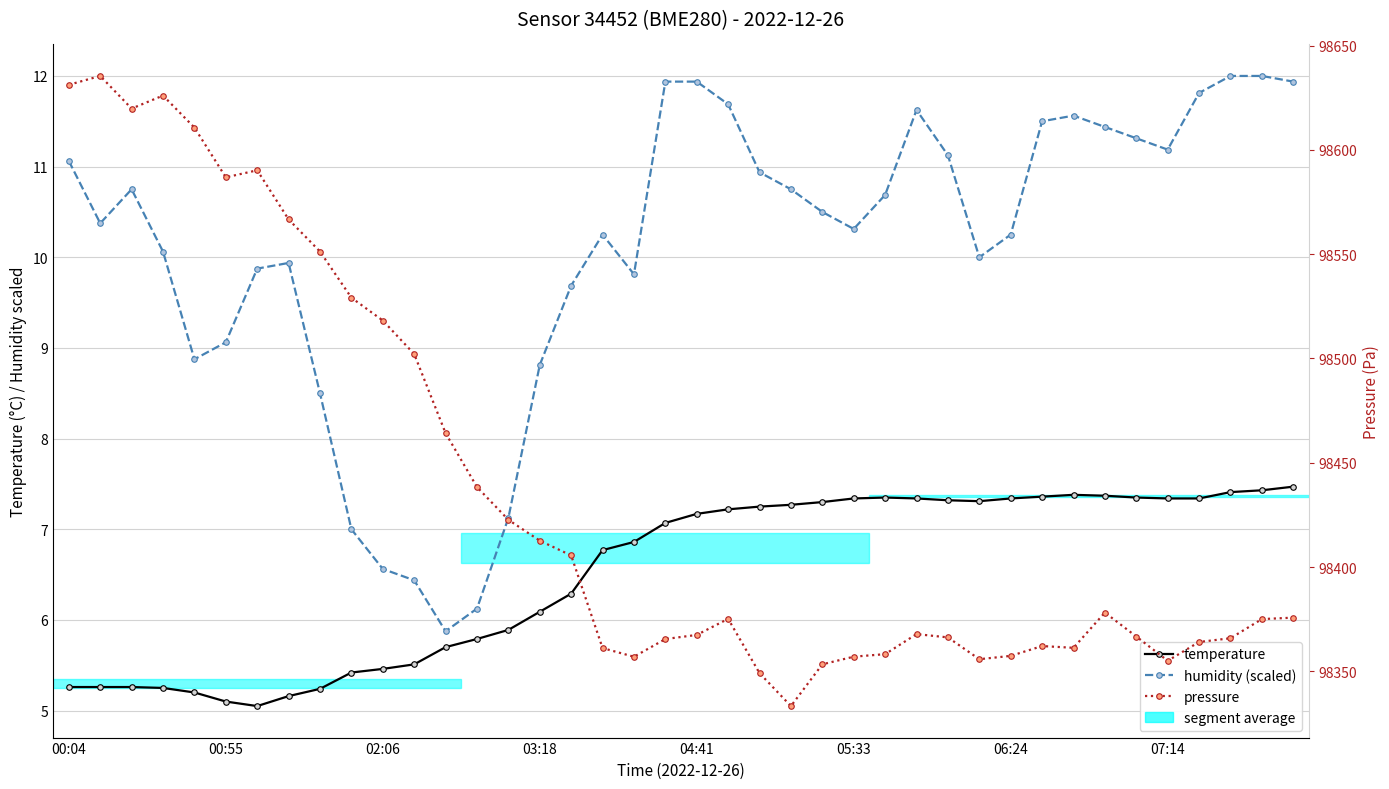

True or false: temperature and humidity (scaled) cross at least once.

False